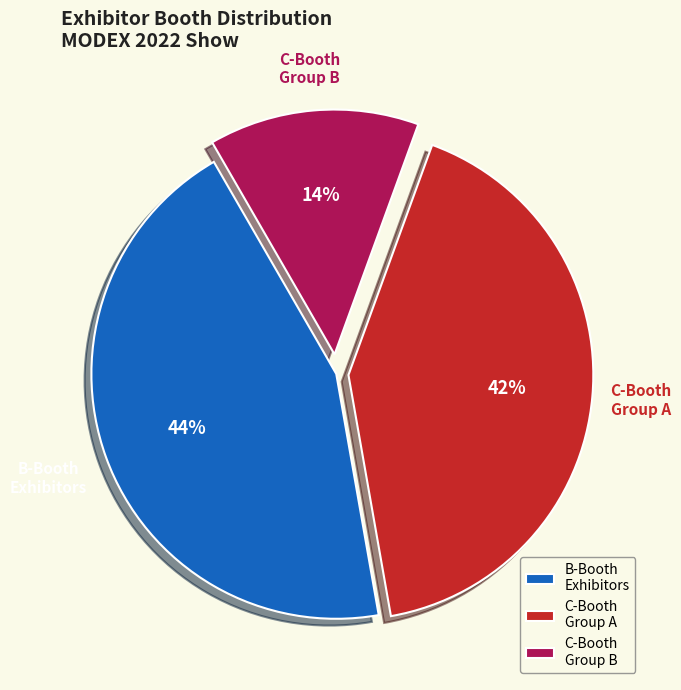

Is there a majority slice in this chart?

No